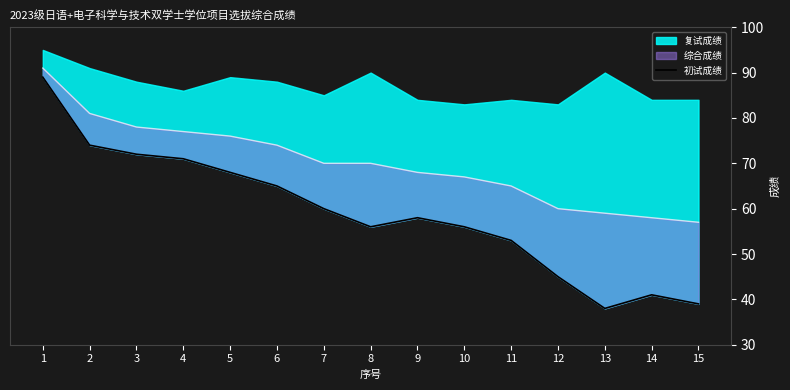

How many interior local peaks (higher than both neighbors) does the data have?

2